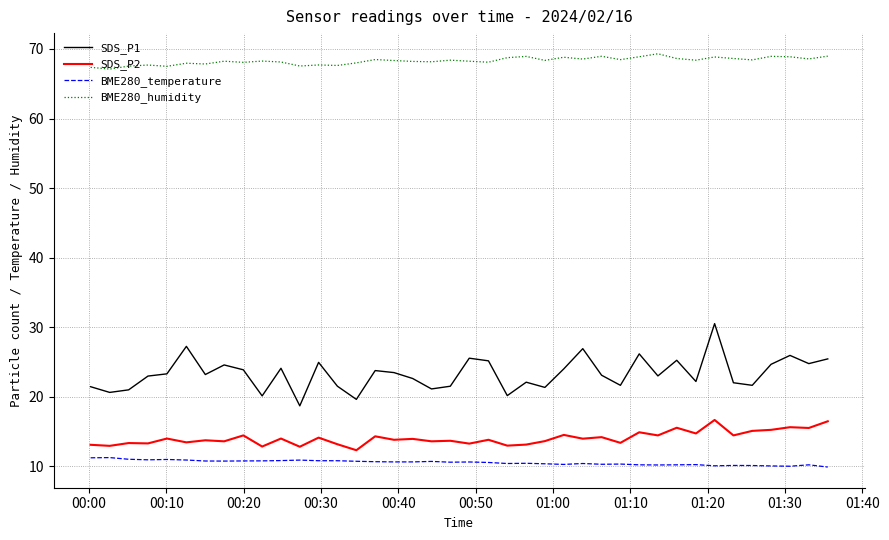

How many lines are shown in the chart?

4